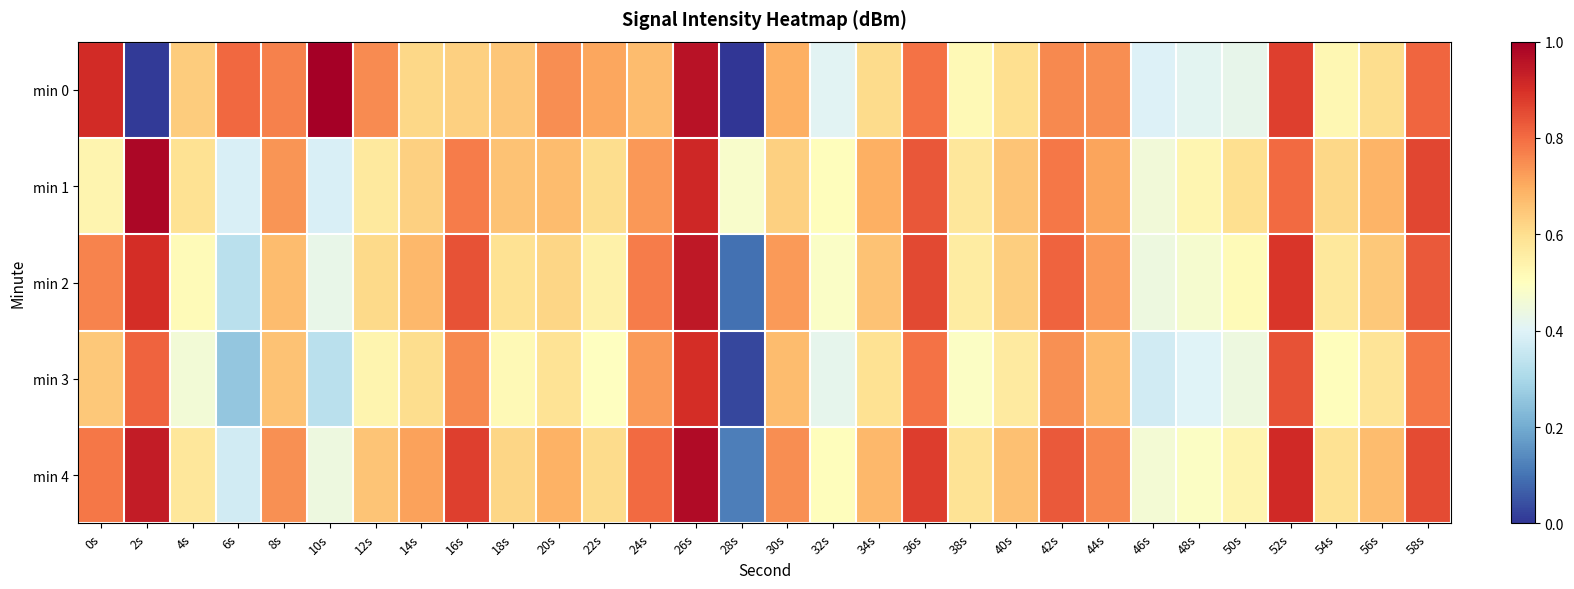

At how many categories does at least one series exceed 0?

30